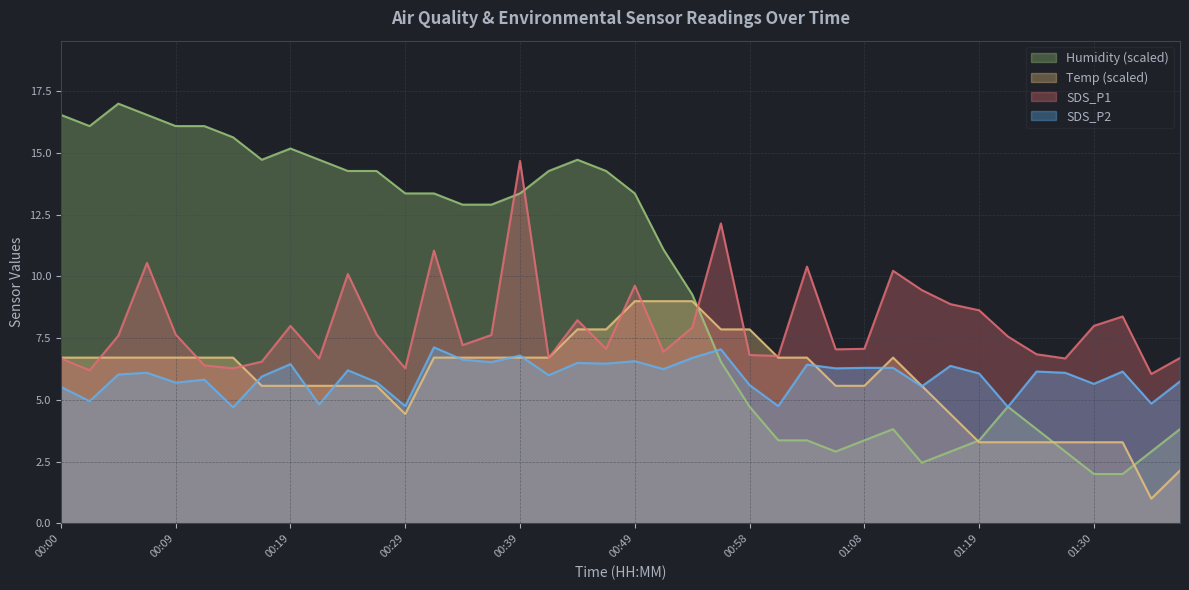

Which series has the widest spread of values?

Humidity (scaled)